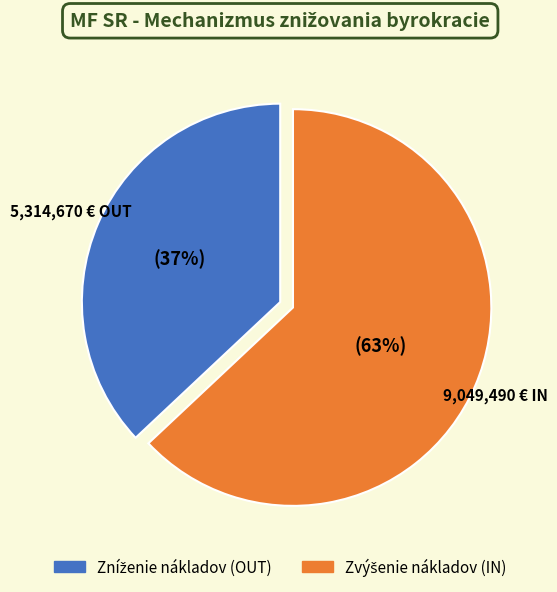

Is there a majority slice in this chart?

Yes